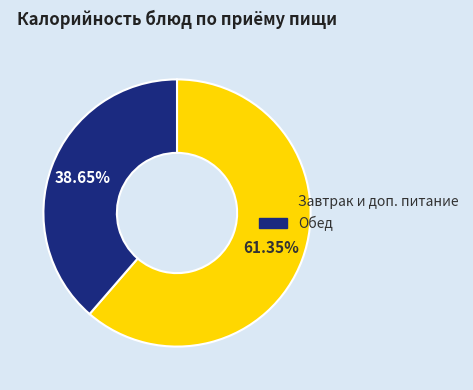

Is there a majority slice in this chart?

Yes